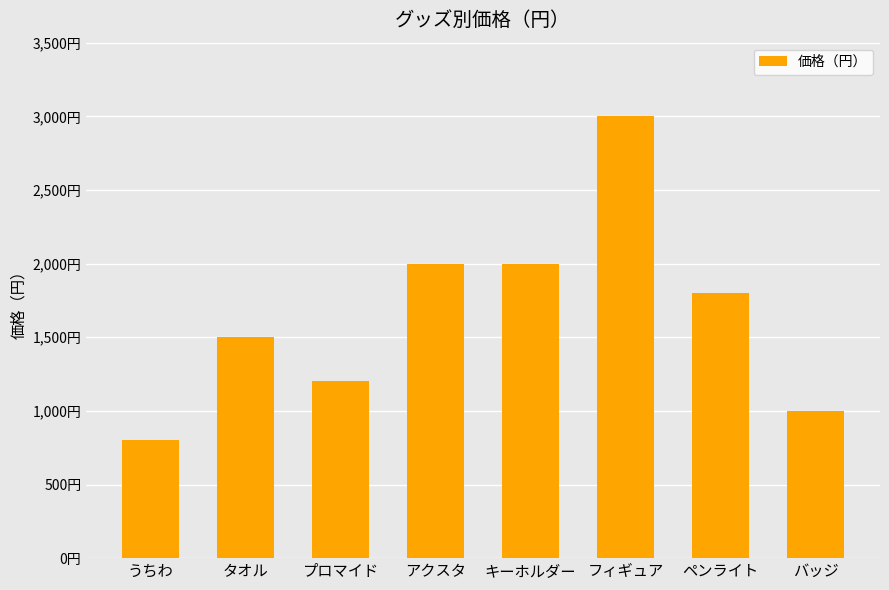

Is it true that the value at キーホルダー is 3423?

False